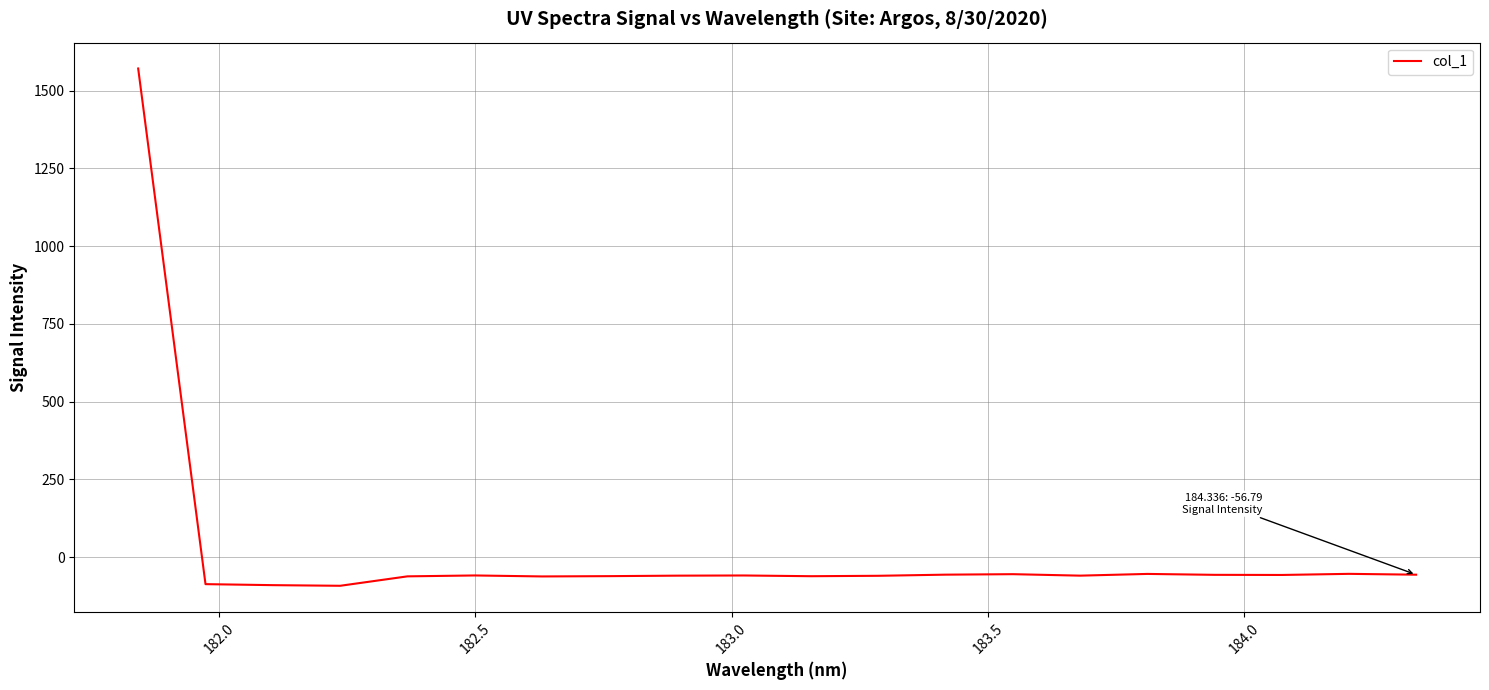

What is the greatest value displayed?

1571.7